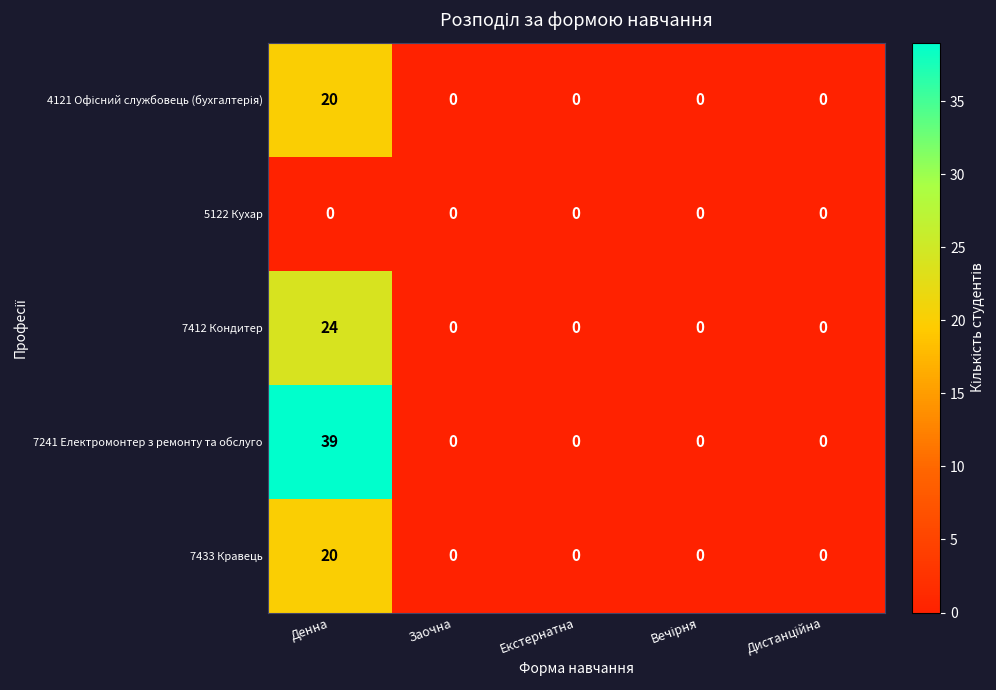

Which series has the largest total across all categories?

7241 Електромонтер з ремонту та обслуго